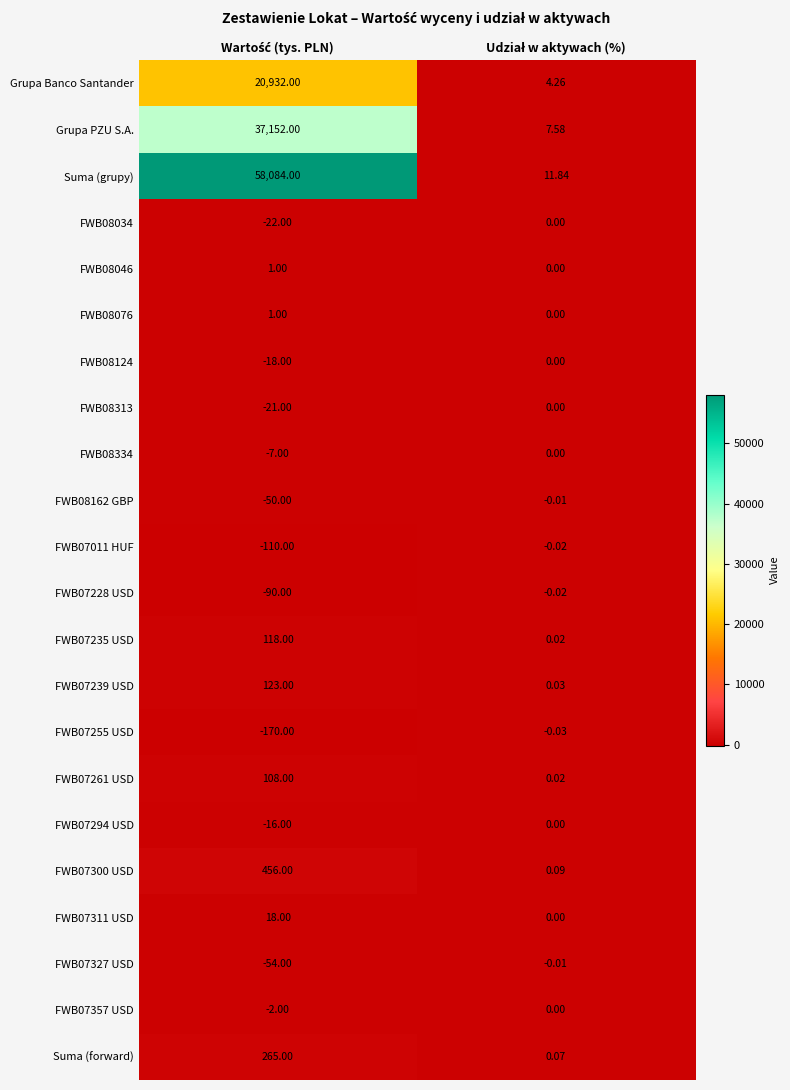

Which series has the widest spread of values?

Suma (grupy)